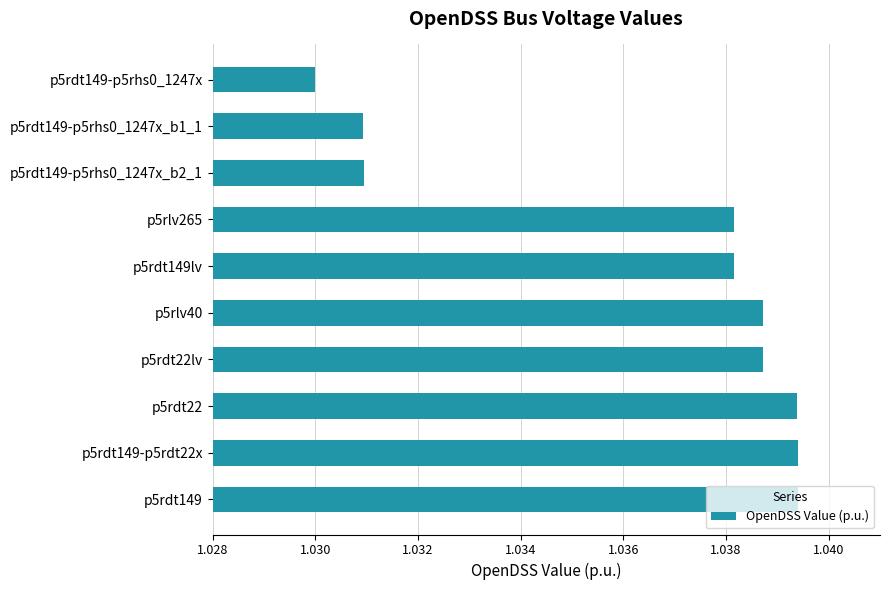

What is the label of the 2nd bar from the top?

p5rdt149-p5rhs0_1247x_b1_1